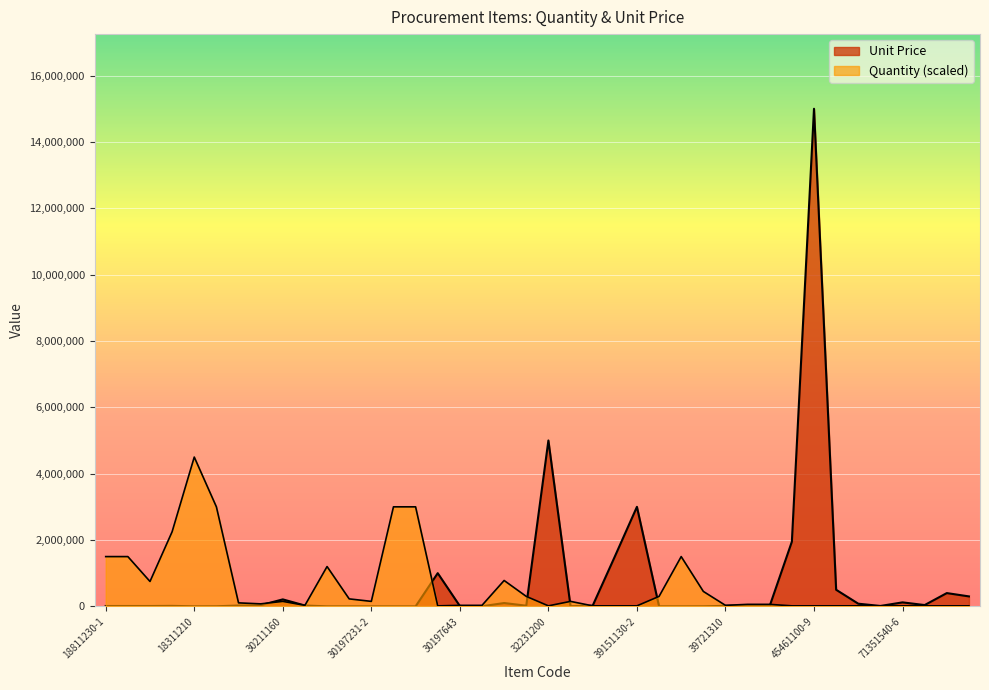

The value of Unit Price at 45461100-9 is 7761471. True or false?

False